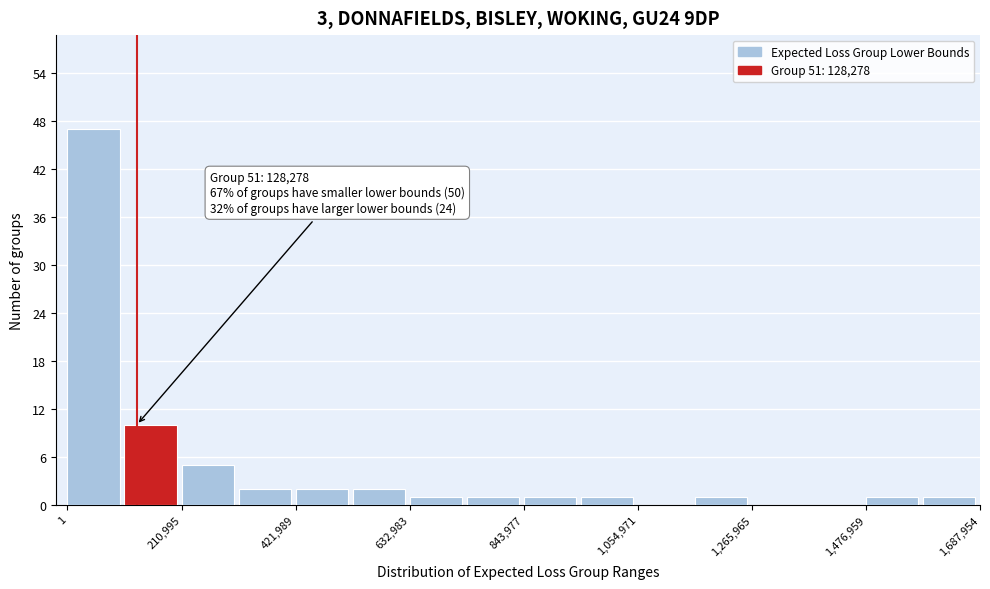

Around what value on the x-axis is the tallest bar? Give the approximate position of its centre, as read against the axis.

50000